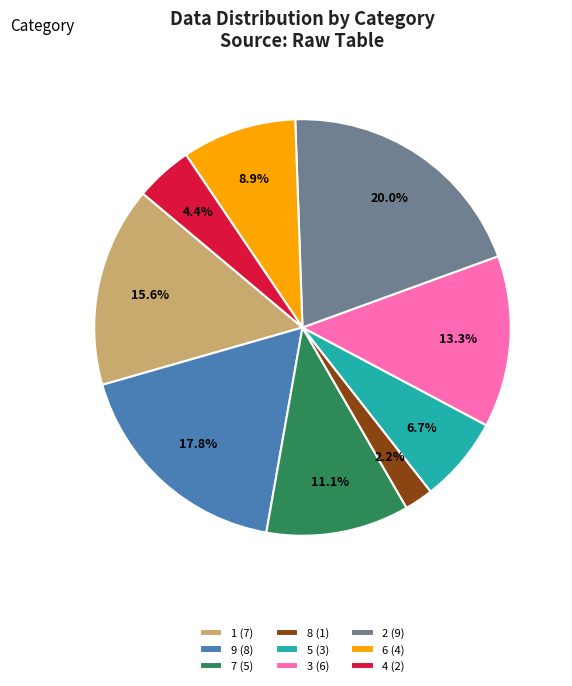

Does any single category account for the majority?

No